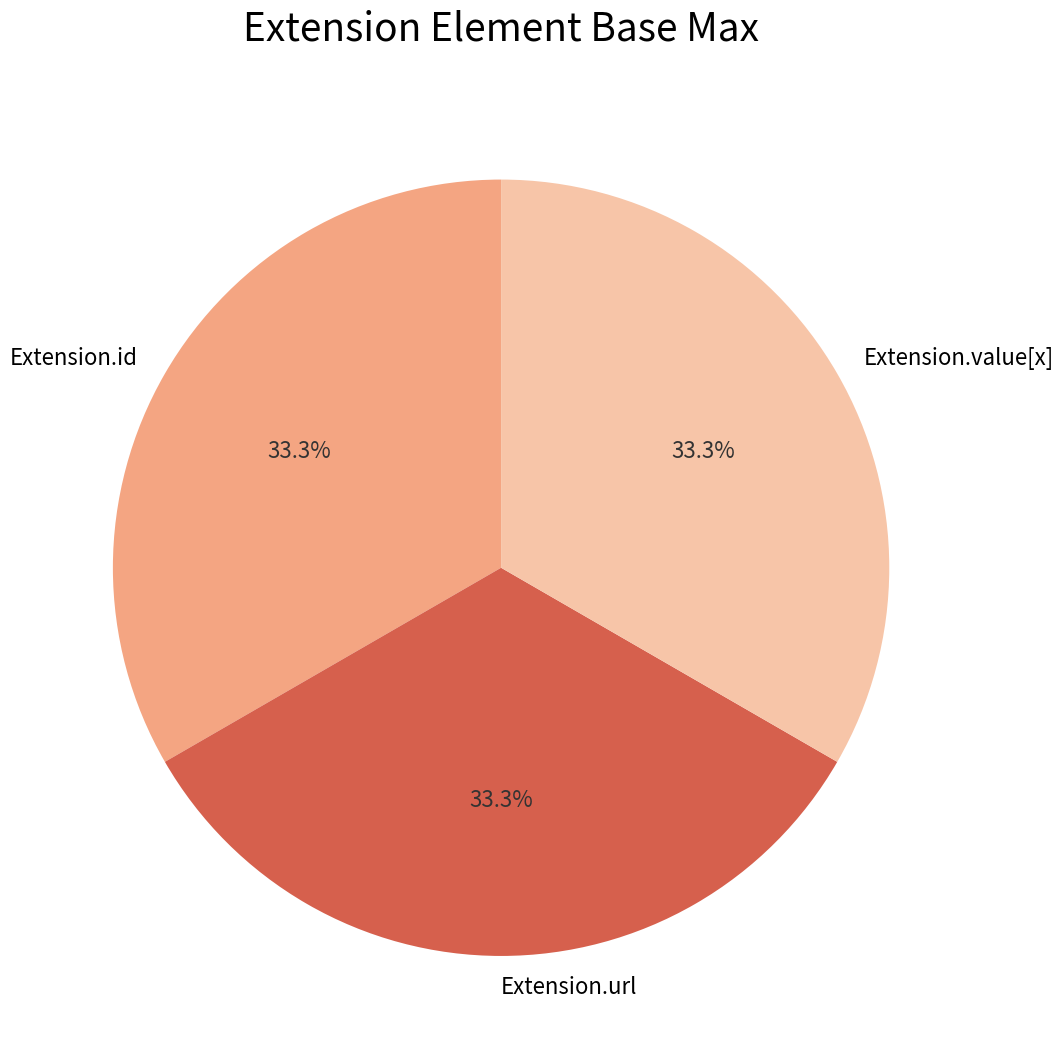

Is it true that Extension.value[x] is 1% of the pie?

False